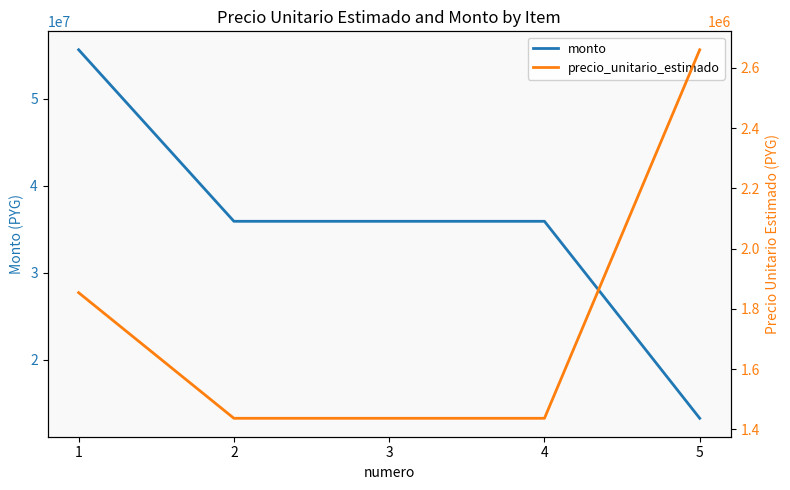

Which series changed the most between 1 and 4?

monto